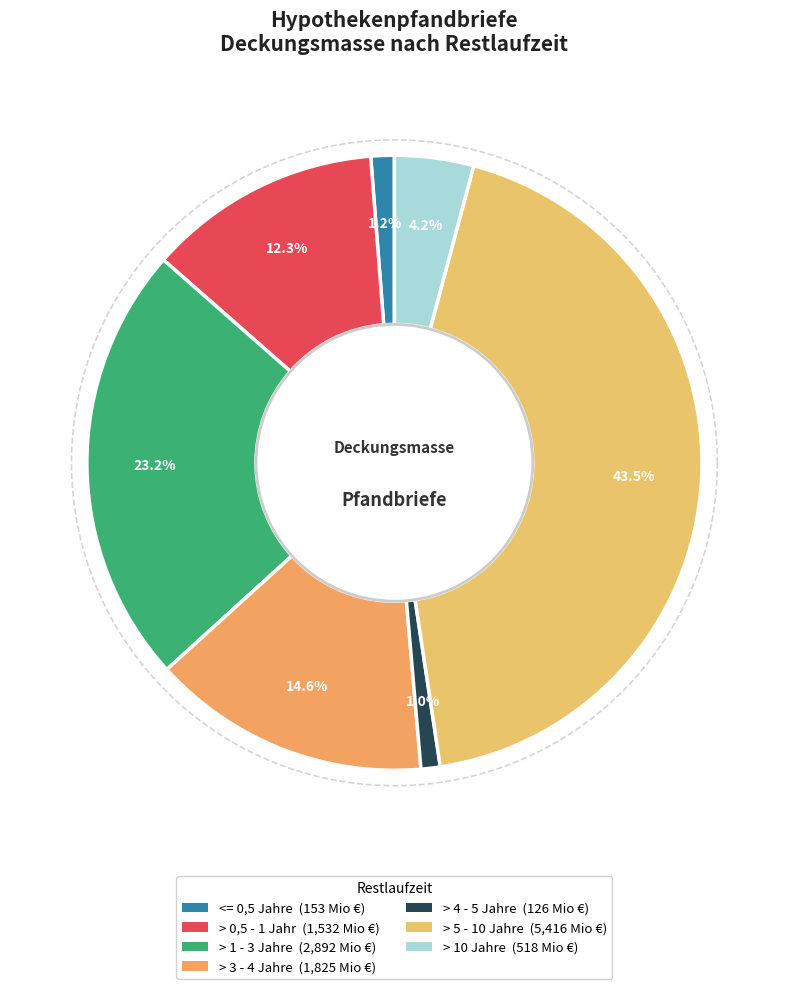

What percentage is the > 5 - 10 Jahre slice, to the nearest percent?

43%